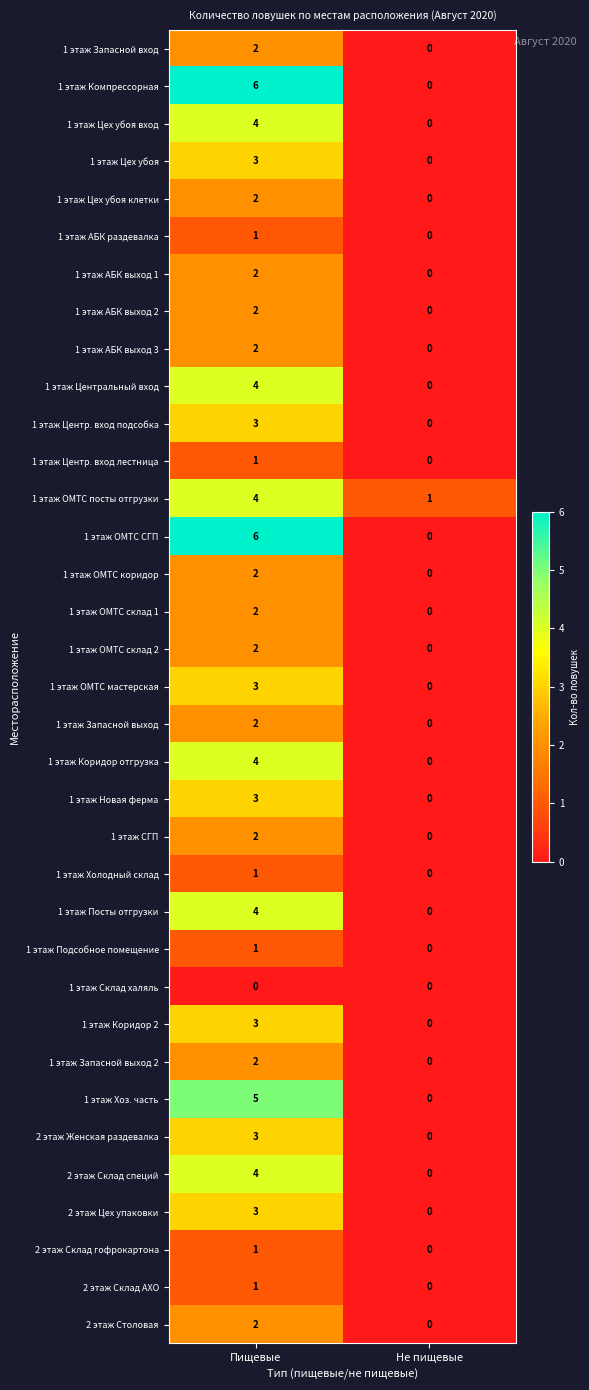

How many categories are shown in the chart?

2